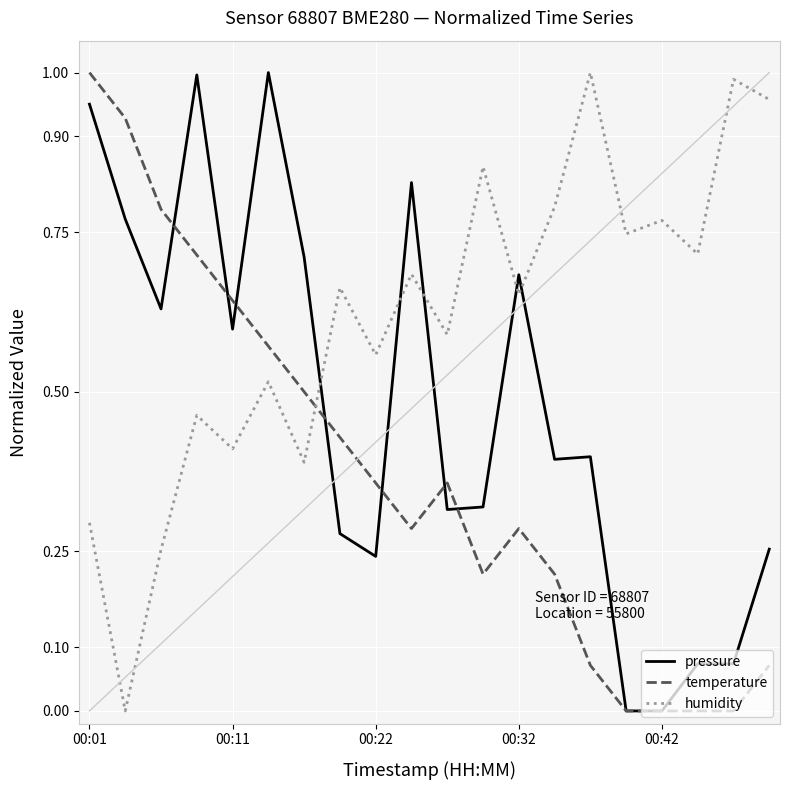

True or false: humidity and temperature intersect in this chart.

True